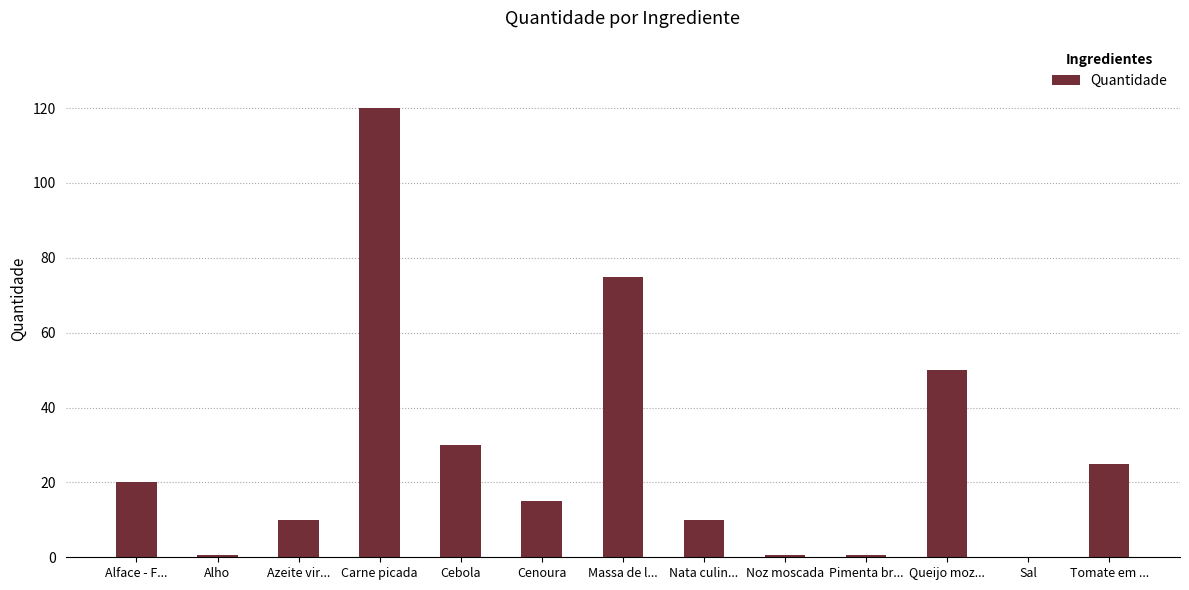

The value at Alface - F... is 34.6. True or false?

False